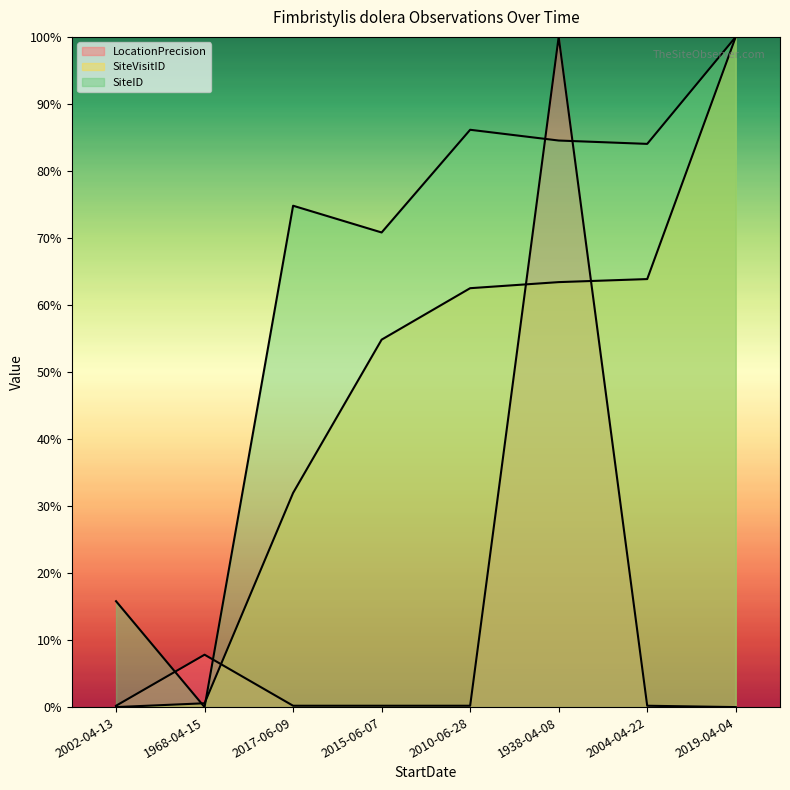

Is it true that LocationPrecision equals 0.0 at 2017-06-09?

True